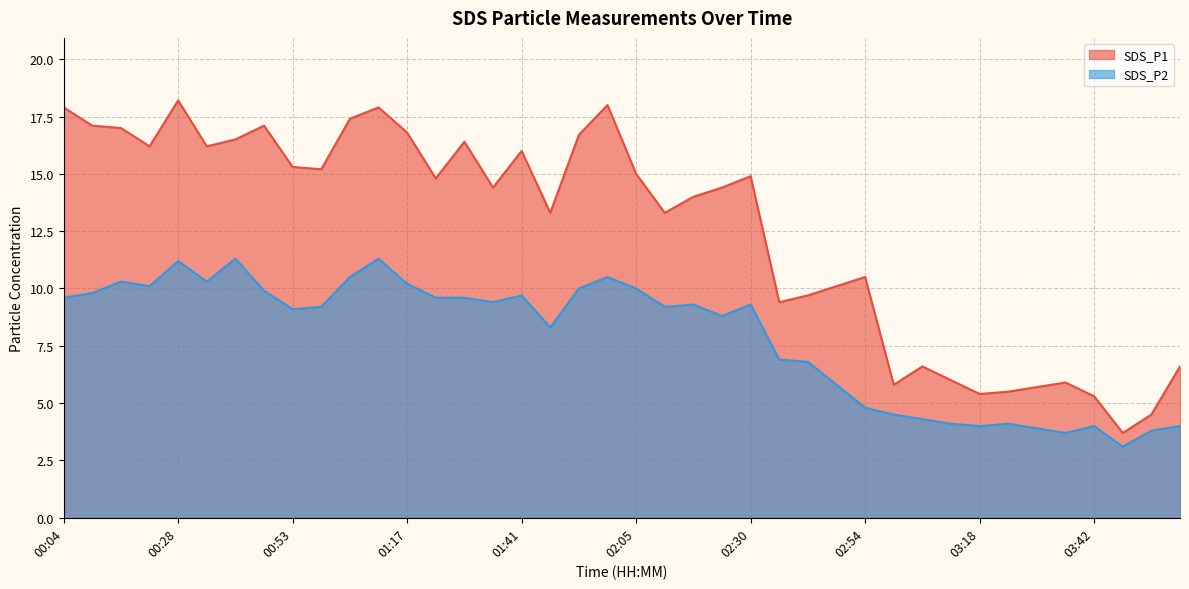

What is the difference between the maximum and minimum values in the SDS_P1 series?

14.5